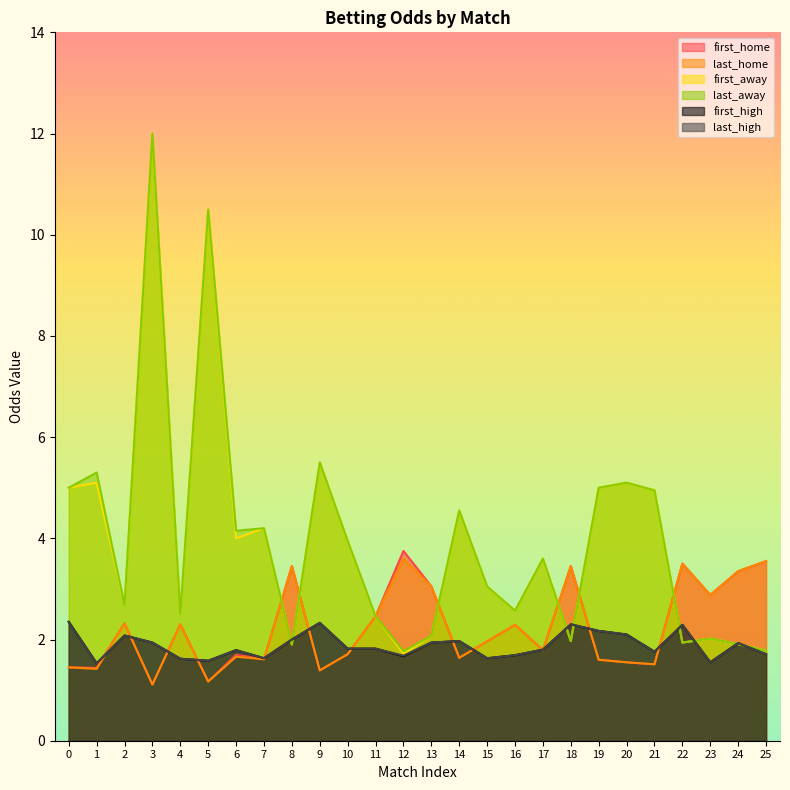

What is the lowest value of the last_away series?

1.8